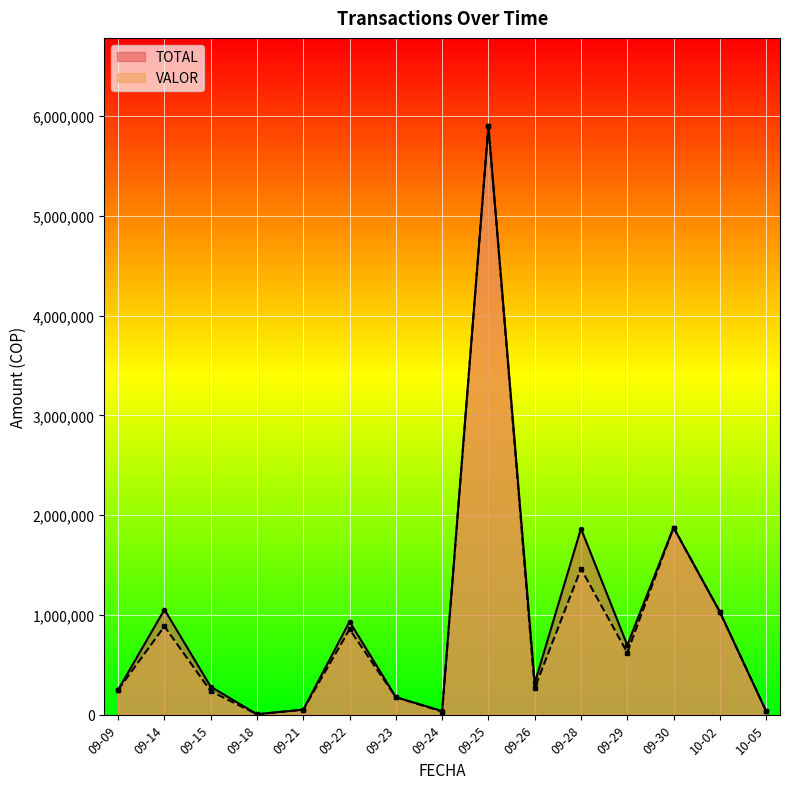

What is the label of the 6th point from the right?

09-26